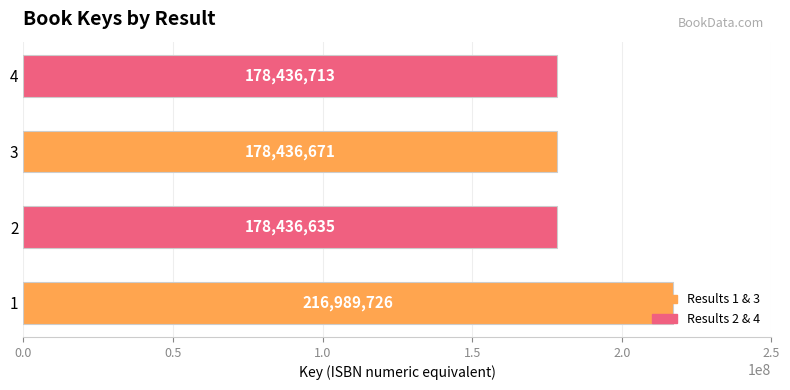

Rank the categories by value from highest to lowest.

1, 4, 3, 2